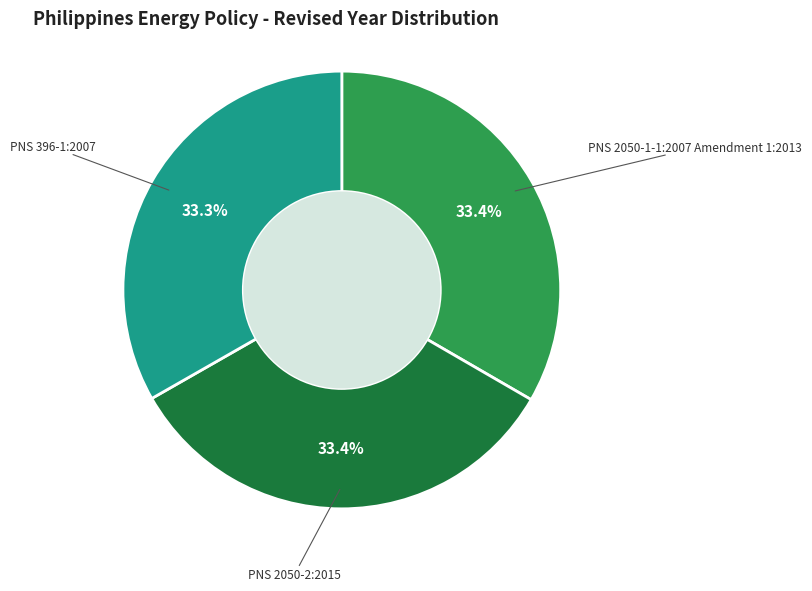

Is there any slice that represents more than half of the pie?

No